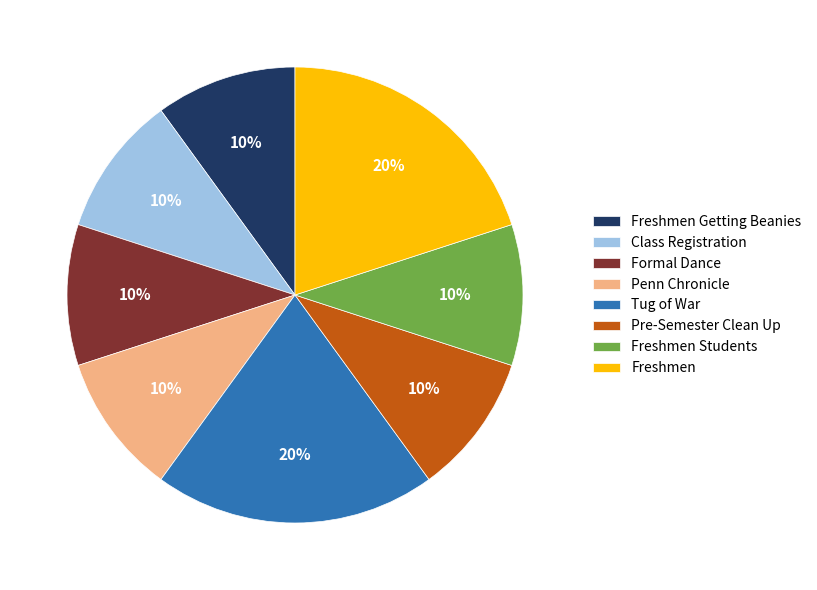

True or false: Freshmen accounts for 20% of the total.

True